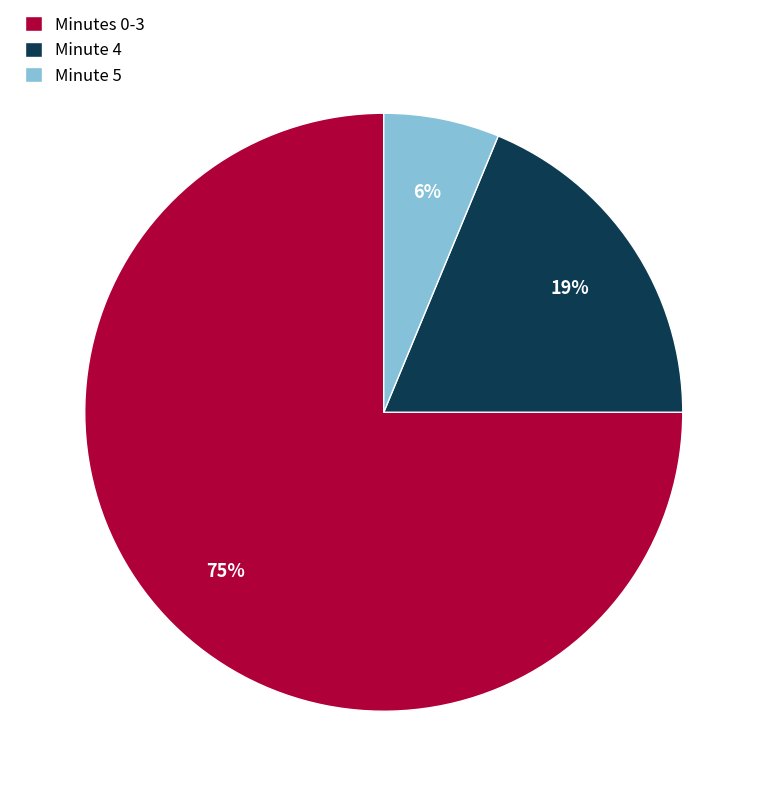

Combined, do Minute 4 and Minutes 0-3 account for over 50%?

Yes